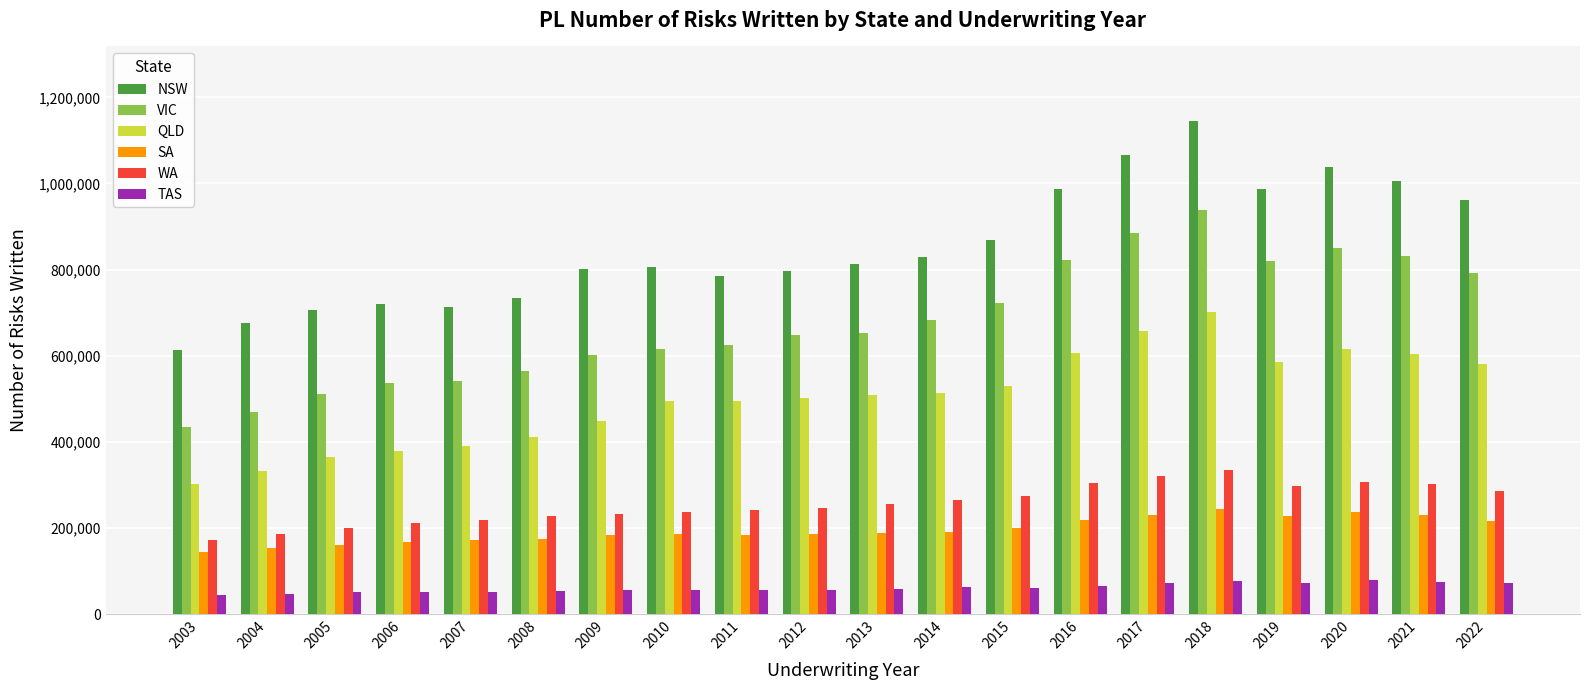

What is the difference between the highest and lowest values at 2017?

992401